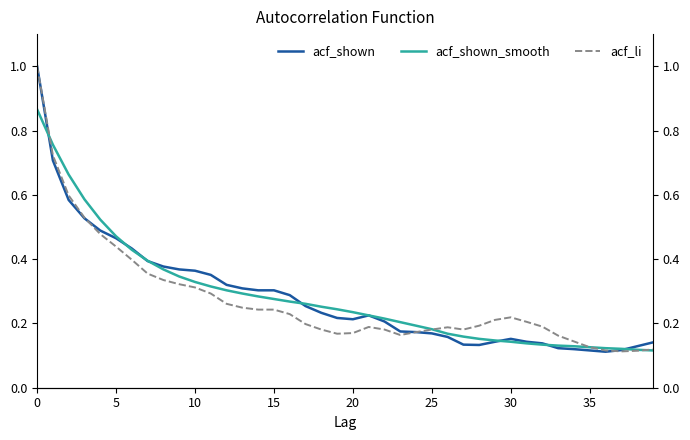

Count the number of categories in the chart.

40